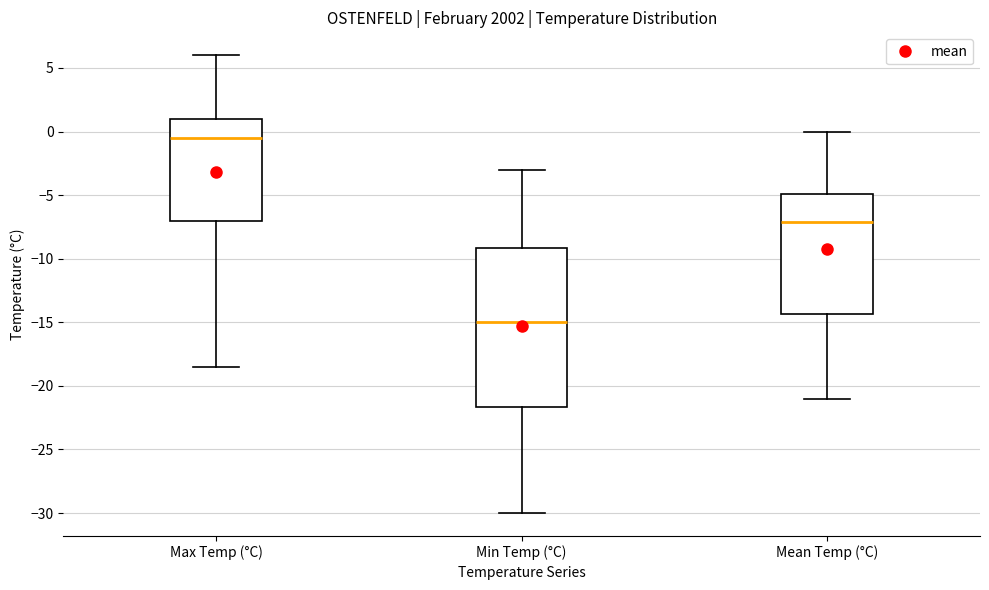

Reading left to right, read every box against the y-axis: the position of its median line, the range the box covers, and the ends of its whiskers. The values are not printed on the chart, so give them approximately, as read against the axis.

Max Temp (°C): median -0.5, box -7.0 to 1.0, whiskers -18.5 to 6.0
Min Temp (°C): median -15.0, box -21.5 to -9.0, whiskers -30.0 to -3.0
Mean Temp (°C): median -7.0, box -14.5 to -5.0, whiskers -21.0 to 0.0